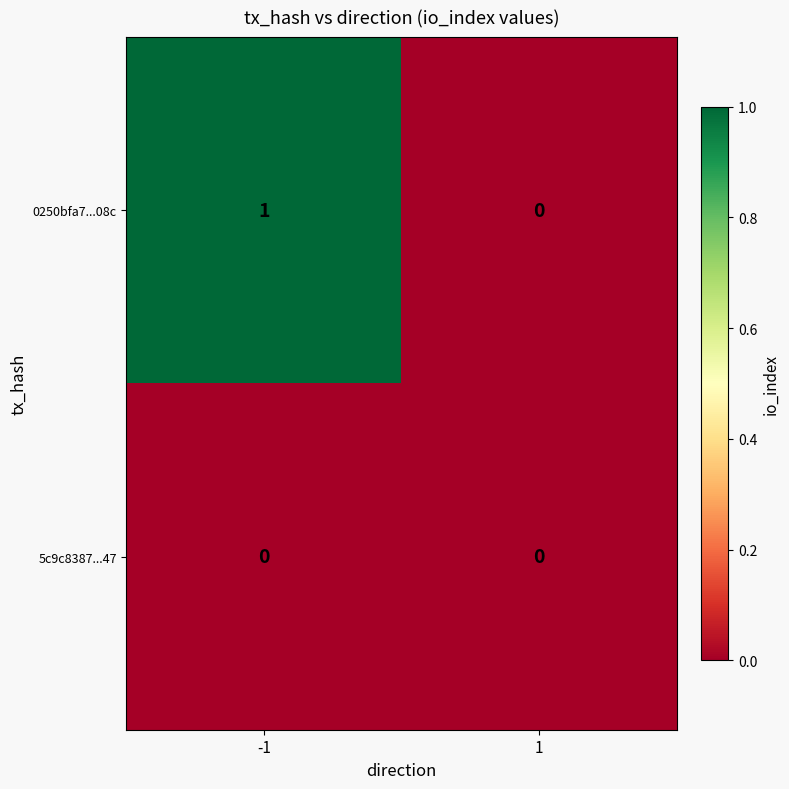

List the series in order of their peak value, highest first.

0250bfa7...08c, 5c9c8387...47